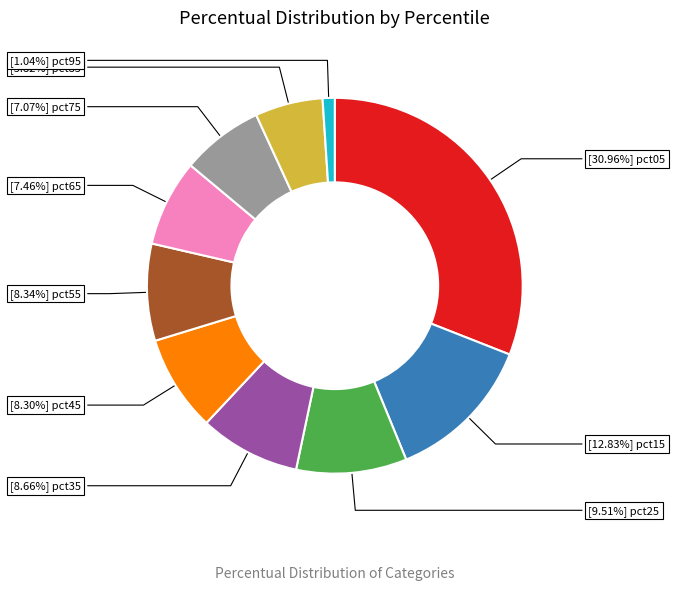

Is there any slice that represents more than half of the pie?

No